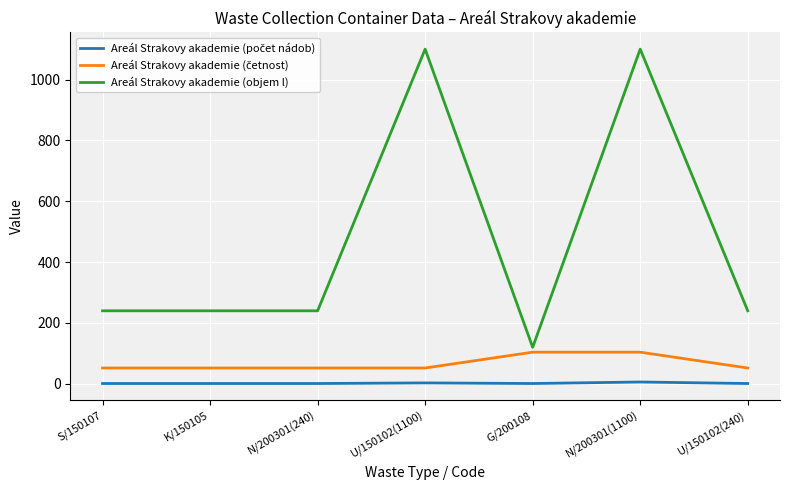

Which series changed the most between N/200301(240) and N/200301(1100)?

Areál Strakovy akademie (objem l)